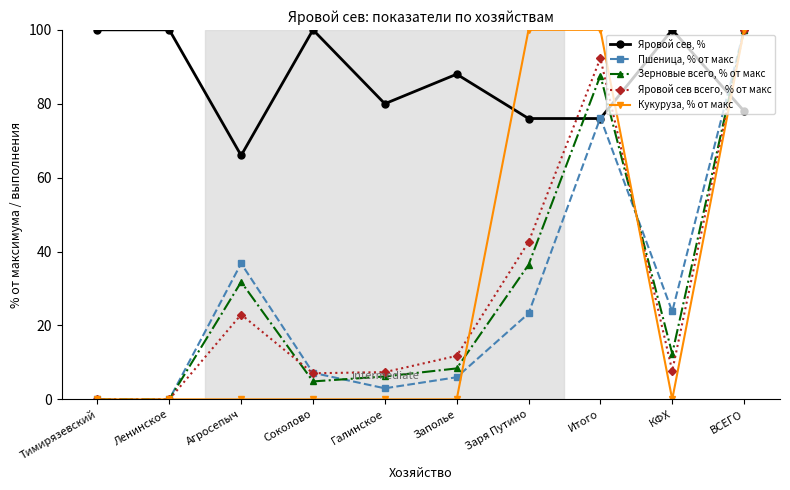

Rank the series at Соколово from lowest to highest value.

Кукуруза, % от макс, Зерновые всего, % от макс, Яровой сев всего, % от макс, Пшеница, % от макс, Яровой сев, %